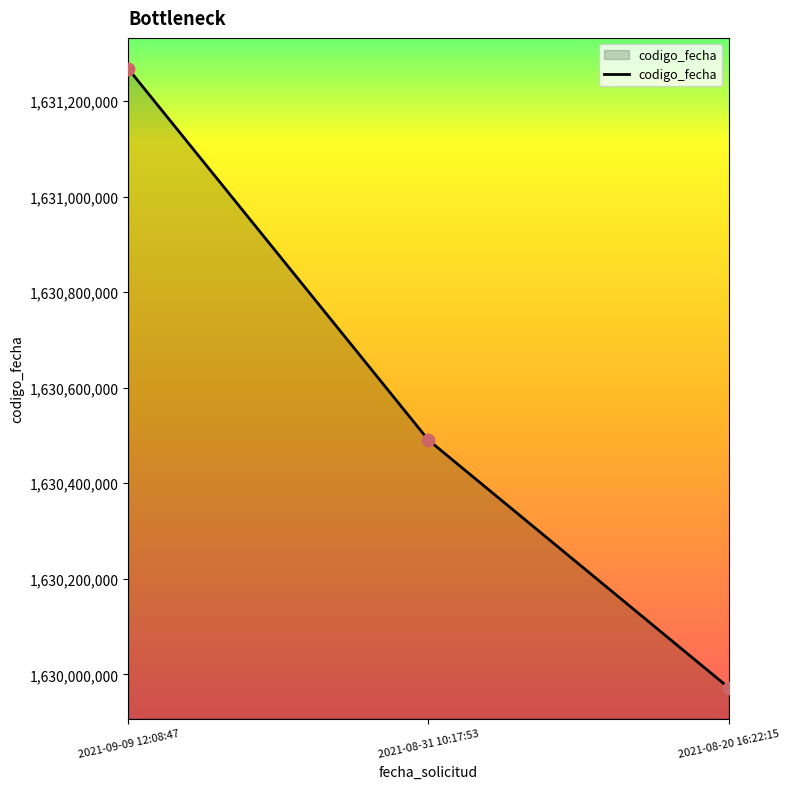

What is the change in value from 2021-09-09 12:08:47 to 2021-08-31 10:17:53?

-776781